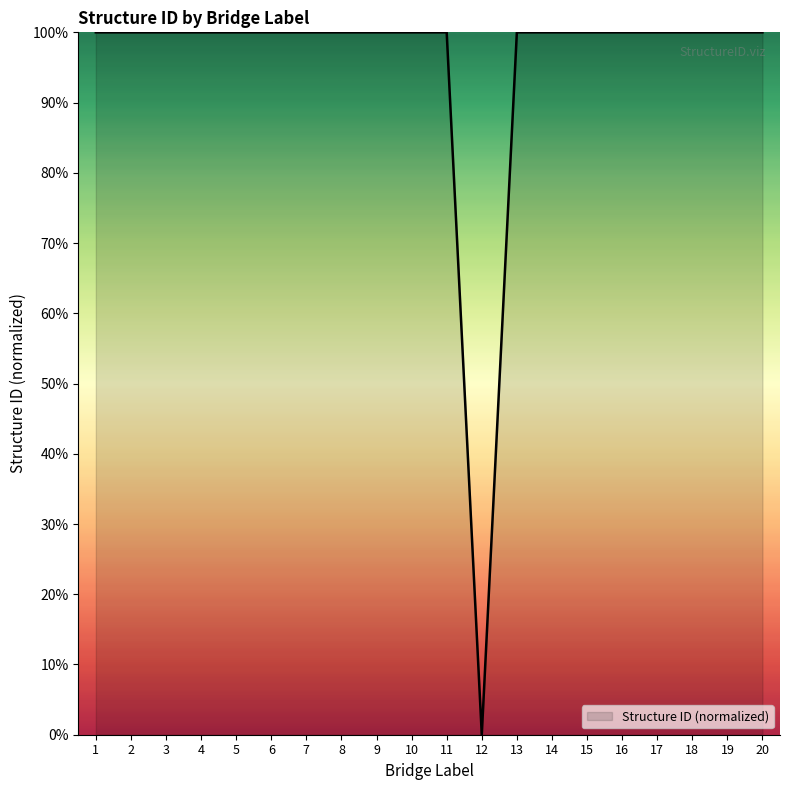

Reading left to right, extract all data points from this chart.

1=100.0	2=100.0	3=100.0	4=100.0	5=100.0	6=100.0	7=100.0	8=100.0	9=100.0	10=100.0	11=100.0	12=0.0	13=100.0	14=100.0	15=100.0	16=100.0	17=100.0	18=100.0	19=100.0	20=100.0